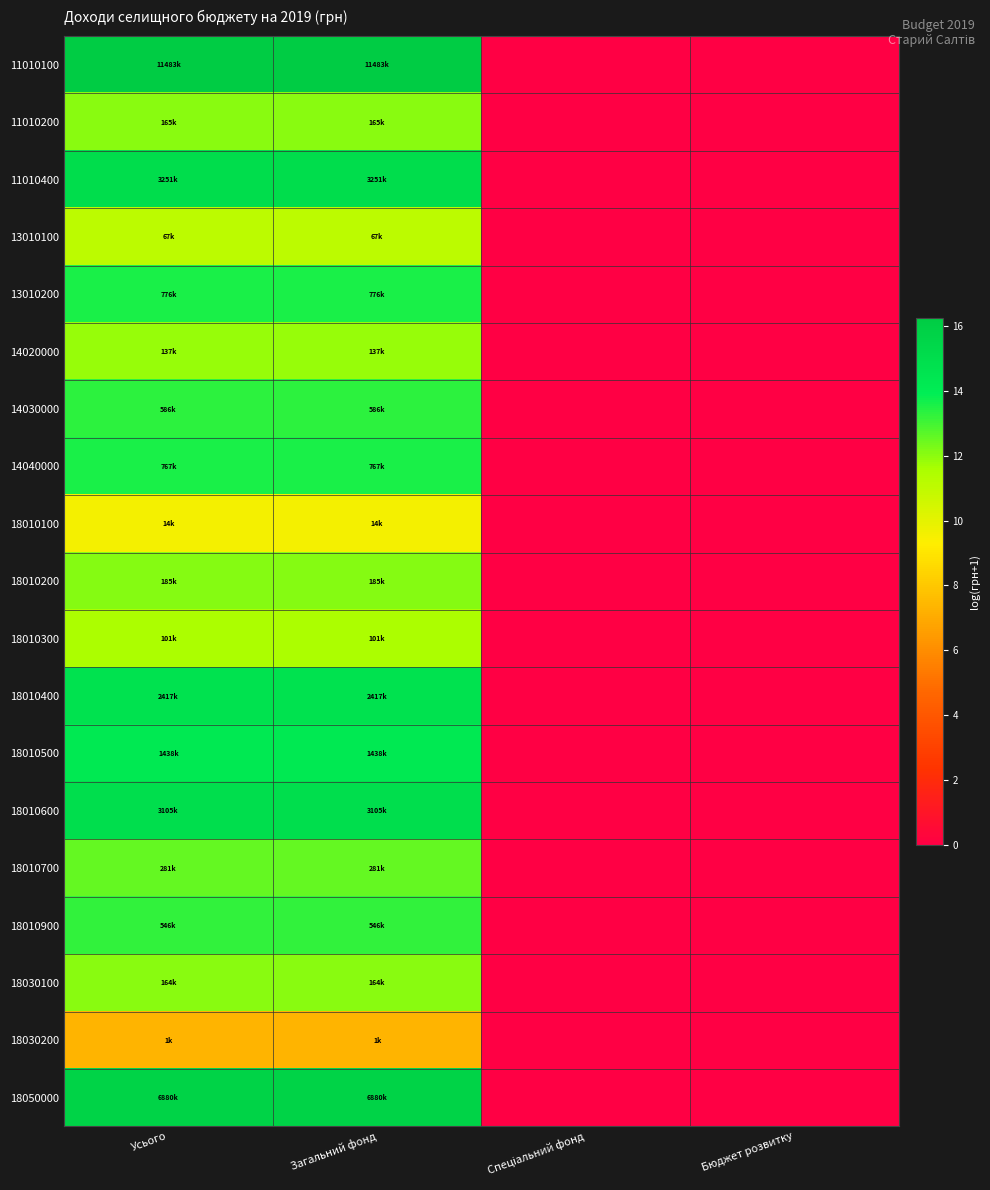

What is the total value across all series at Усього?

244.5